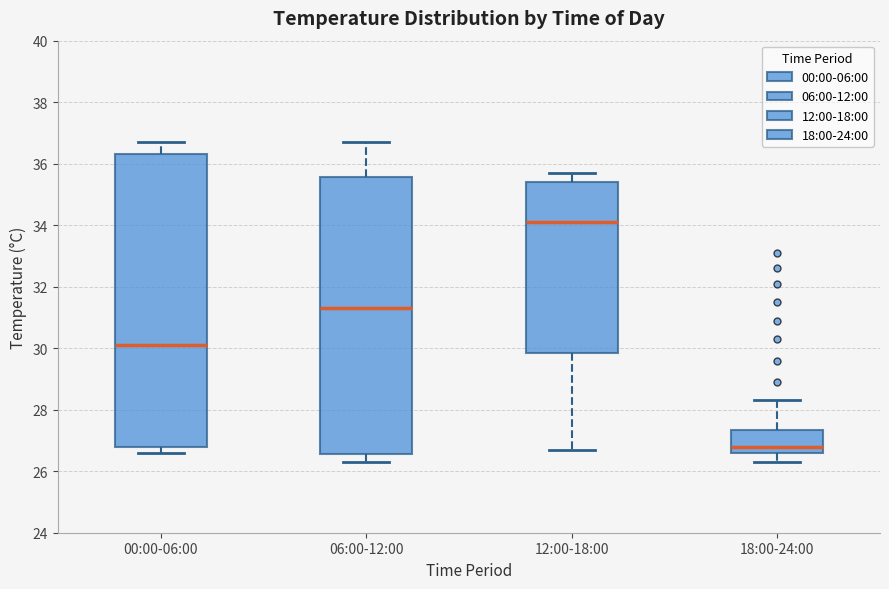

Which box is the tallest, from its lower edge to its upper edge?

00:00-06:00